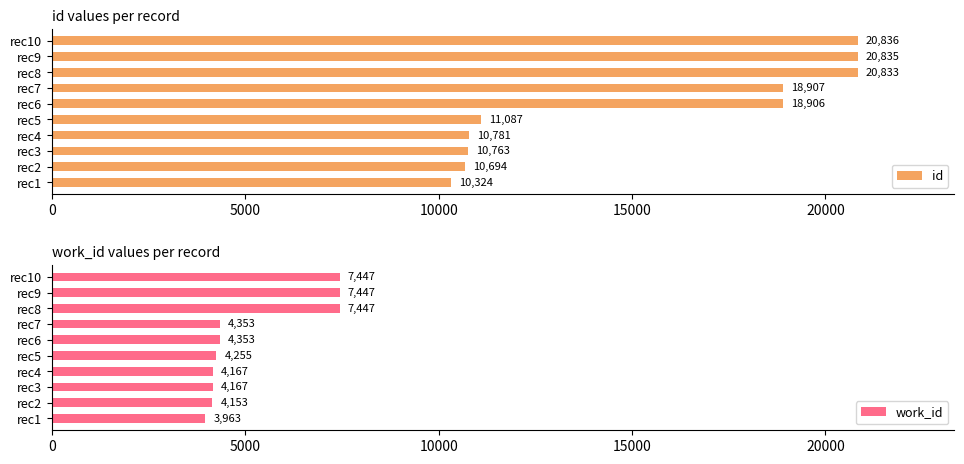

Rank the categories by id value from lowest to highest.

rec1, rec2, rec3, rec4, rec5, rec6, rec7, rec8, rec9, rec10